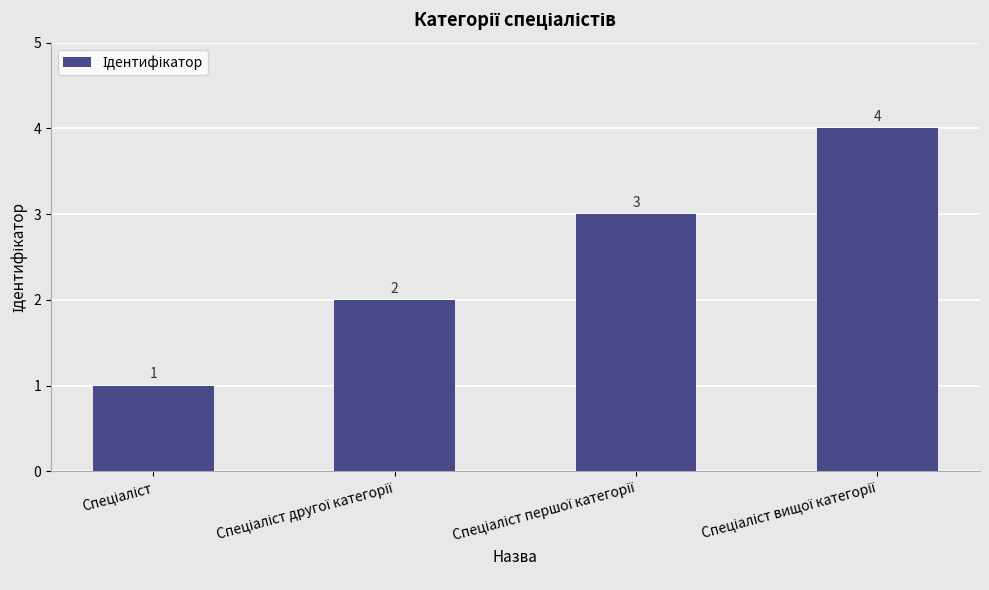

What is the sum of all values?

10